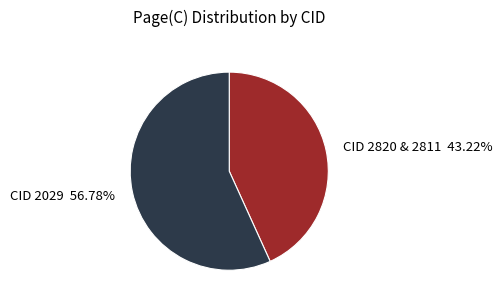

Does CID 2029 56.78% represent more than half of the total?

Yes